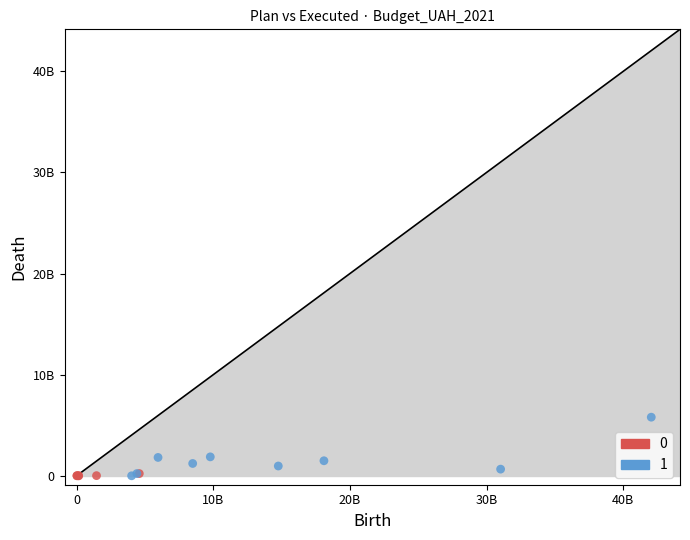

What are all the series names shown in the legend?

0, 1